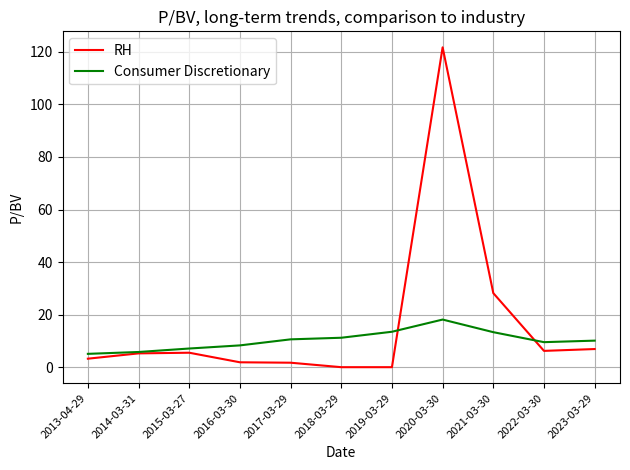

What is the difference between the maximum and minimum values in the RH series?

121.7